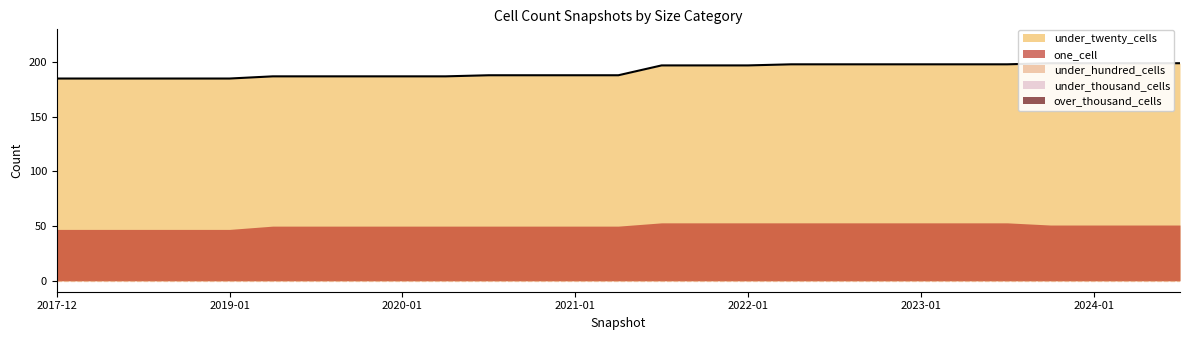

True or false: under_hundred_cells has a value of 0 at 2020-04-01.

True